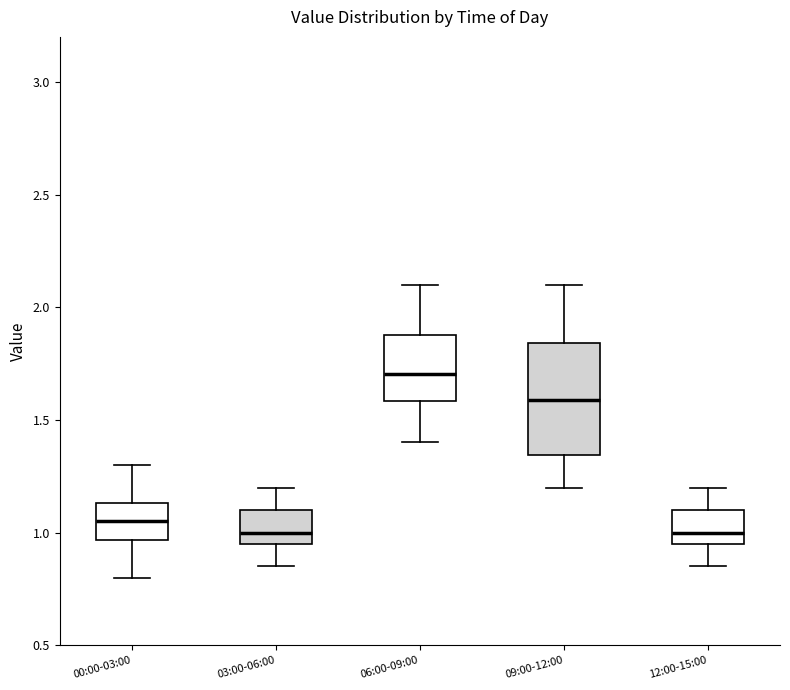

Where does the median line of the box for 00:00-03:00 sit on the y-axis? The values are not printed on the chart, so give them approximately, as read against the axis.

1.05